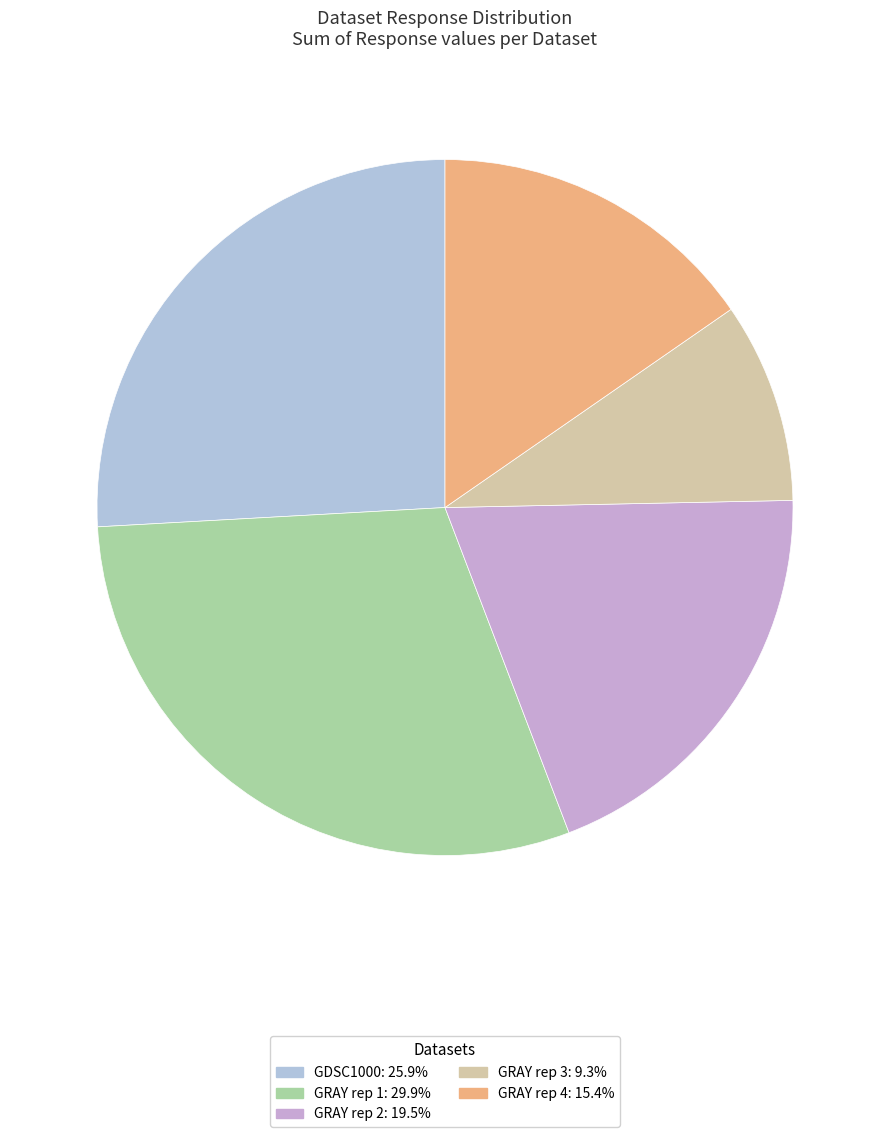

How many segments does this pie chart have?

5